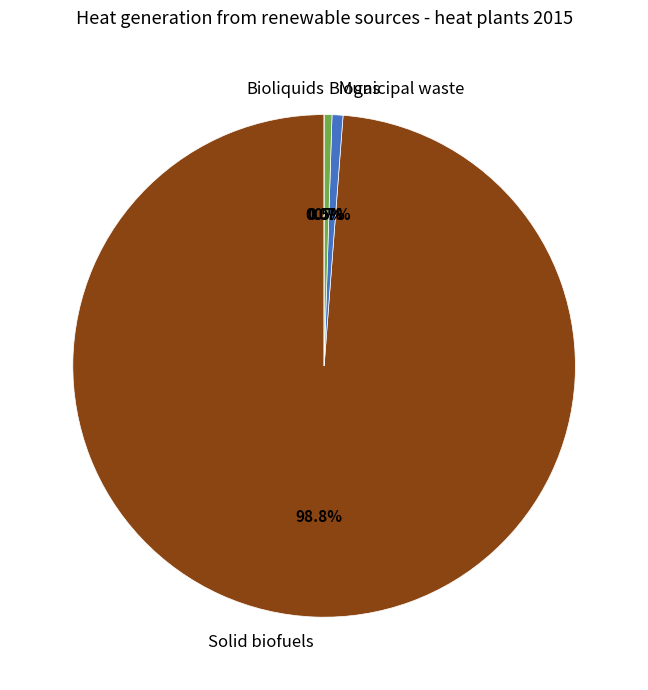

To the nearest percent, what is the combined percentage of Municipal waste and Bioliquids?

1%